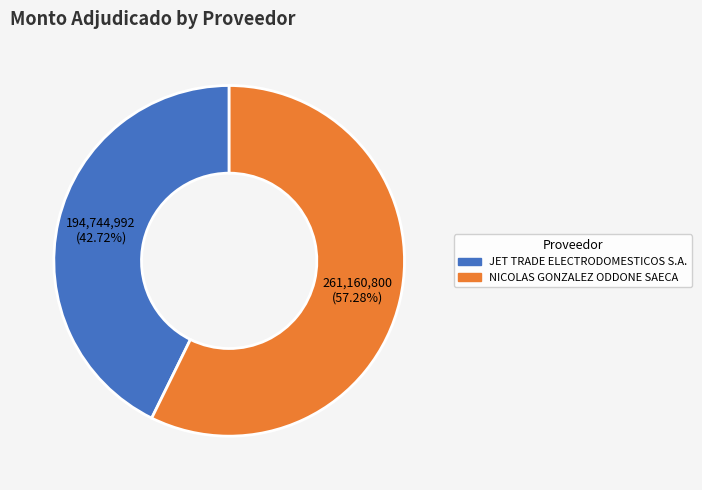

Count the number of slices in the pie.

2